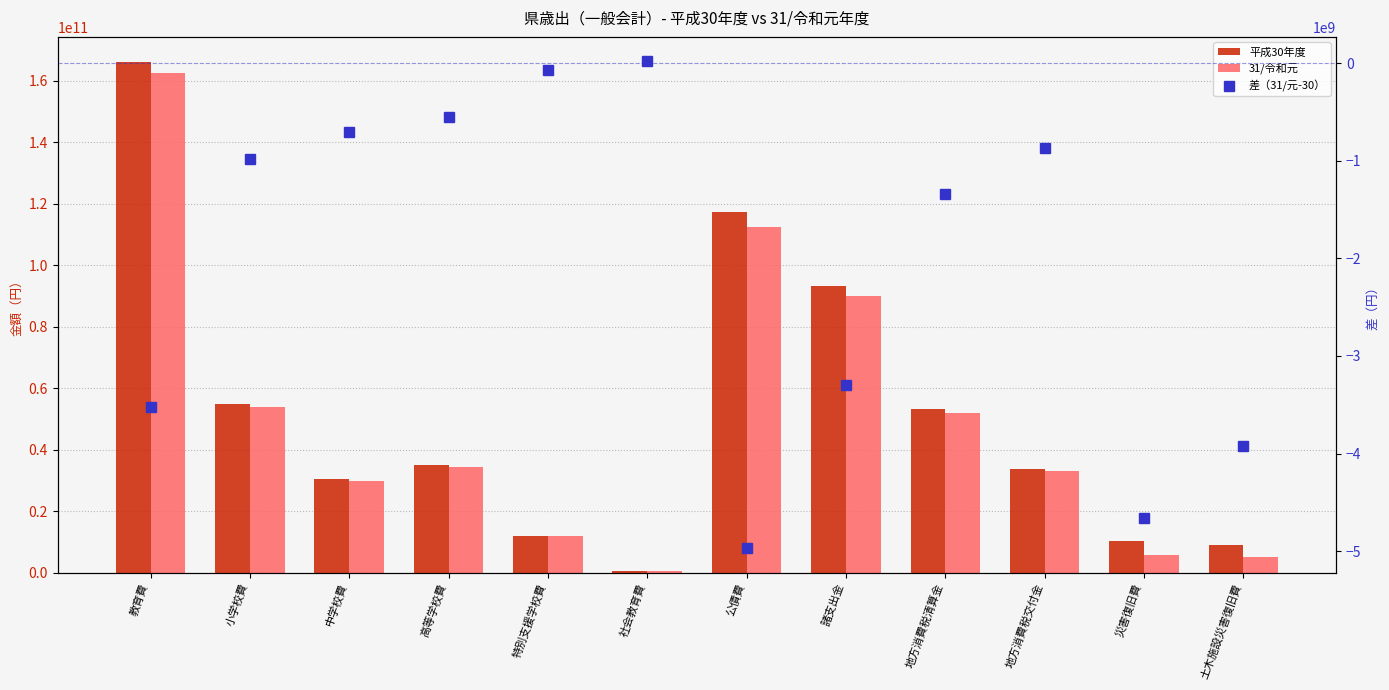

What is the spread (max minus min) of values at 教育費?

169453665832